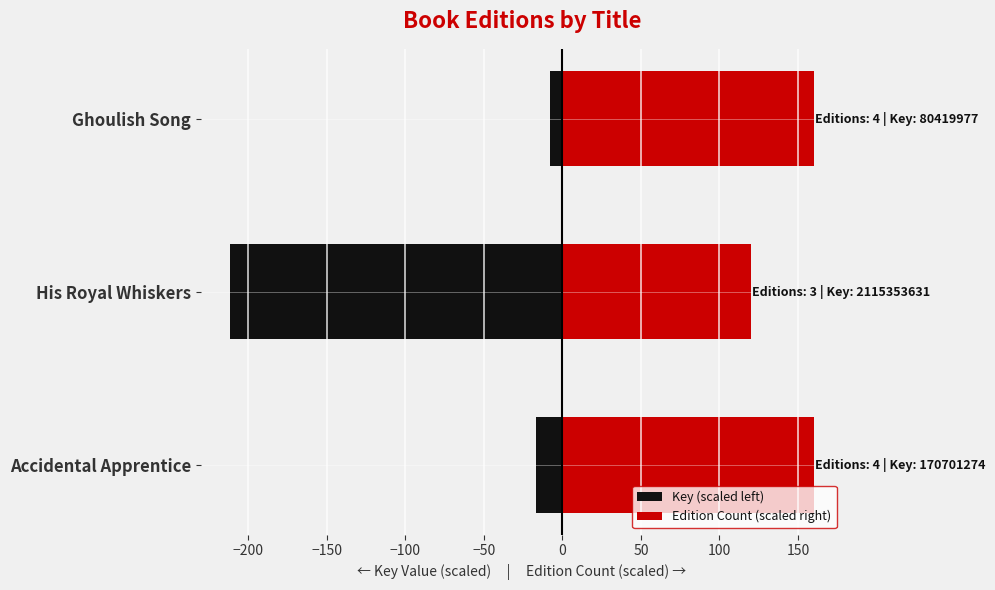

Are the bars horizontal?

Yes